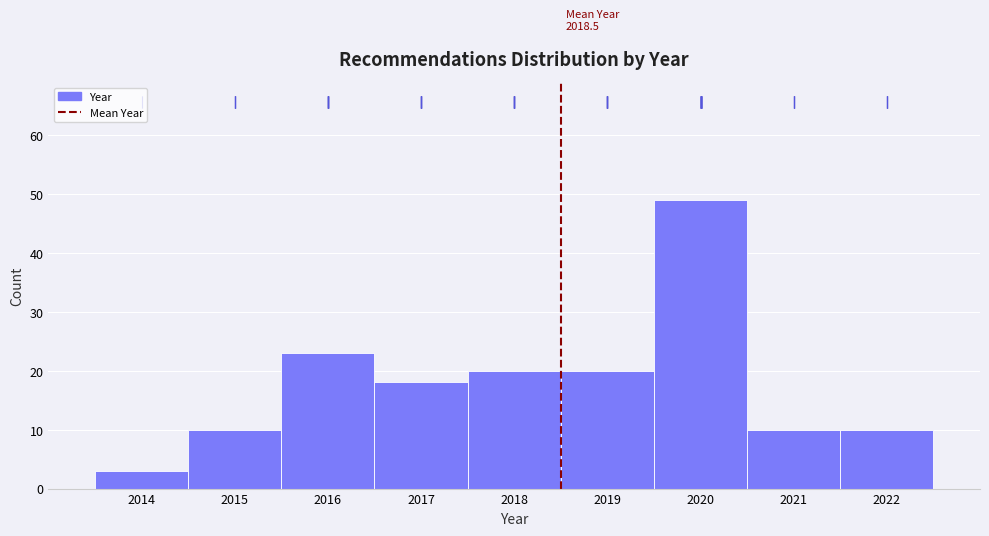

Which range on the x-axis has the tallest bar?

2019.5 to 2020.5